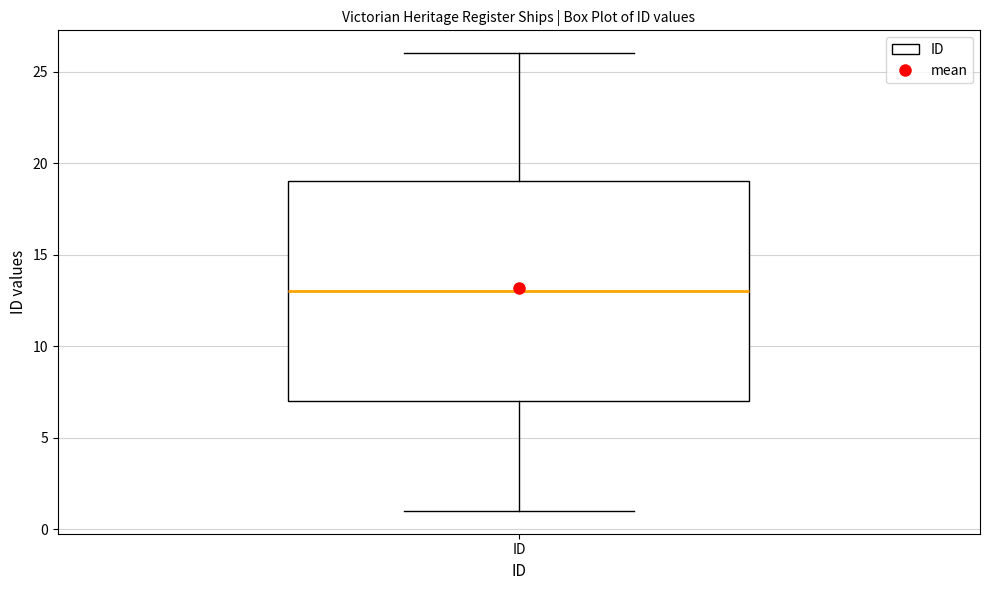

Read this box plot against the y-axis: the position of the median line, the range covered by the box, and the ends of both whiskers. The values are not printed on the chart, so give them approximately, as read against the axis.

median 13, box 7 to 19, whiskers 1 to 26